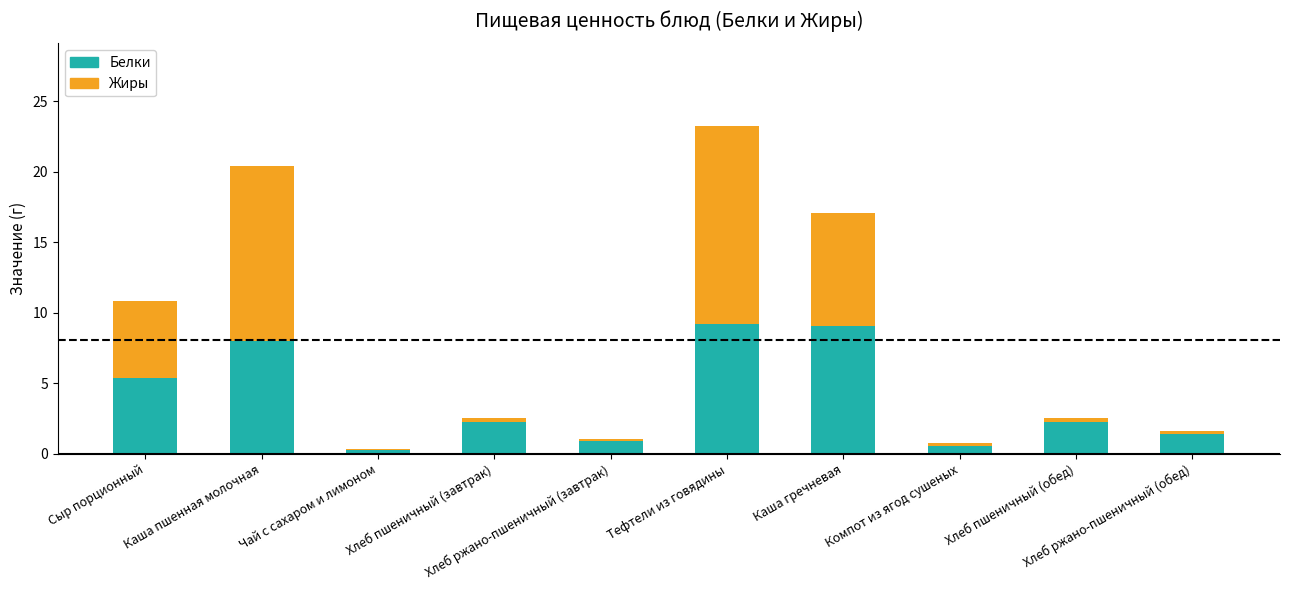

What is the maximum value for Белки?

9.2